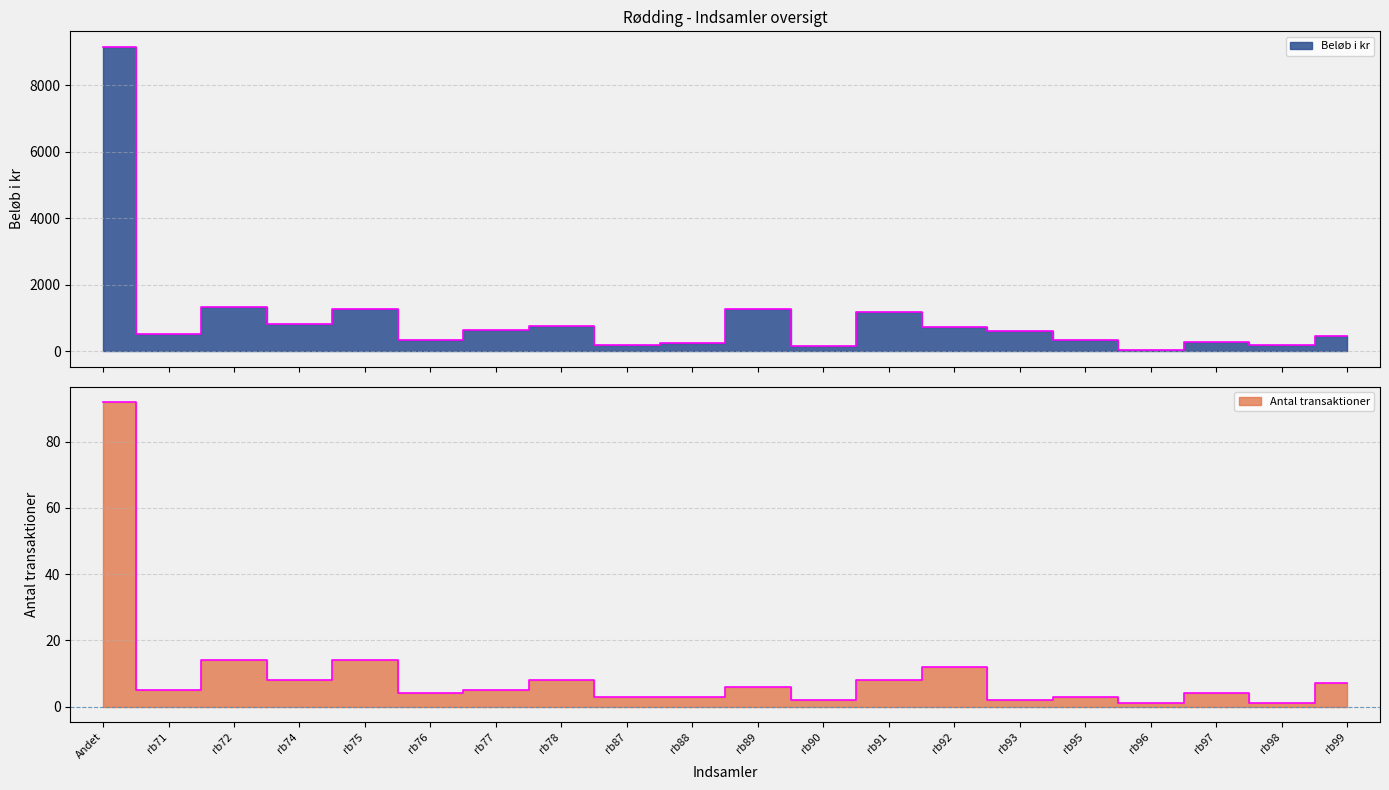

List the labels in order of Beløb i kr value, smallest first.

rb96, rb90, rb87, rb98, rb88, rb97, rb76, rb95, rb99, rb71, rb93, rb77, rb92, rb78, rb74, rb91, rb89, rb75, rb72, Andet